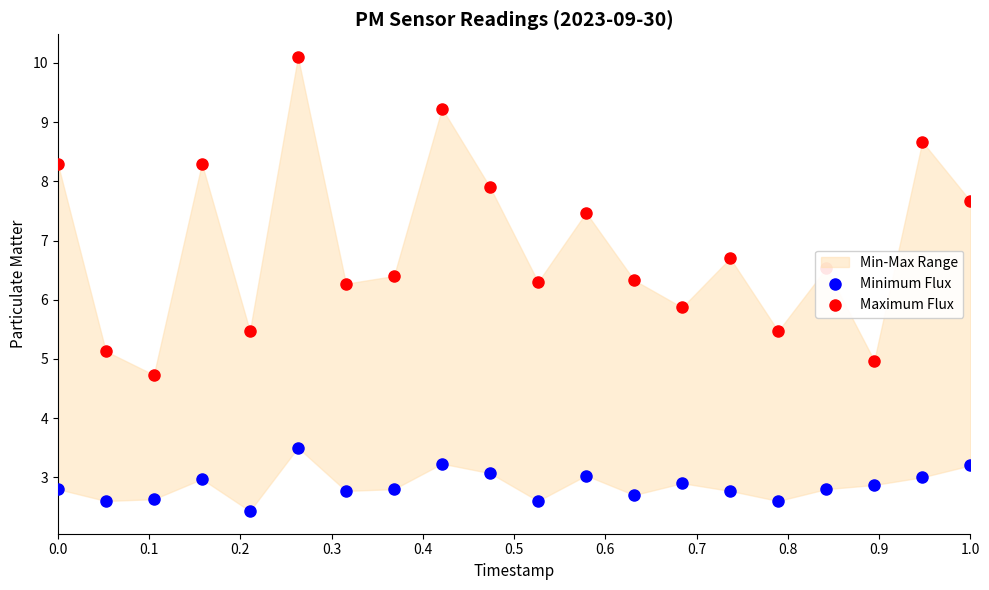

Which series has the widest spread of Y values?

Maximum Flux